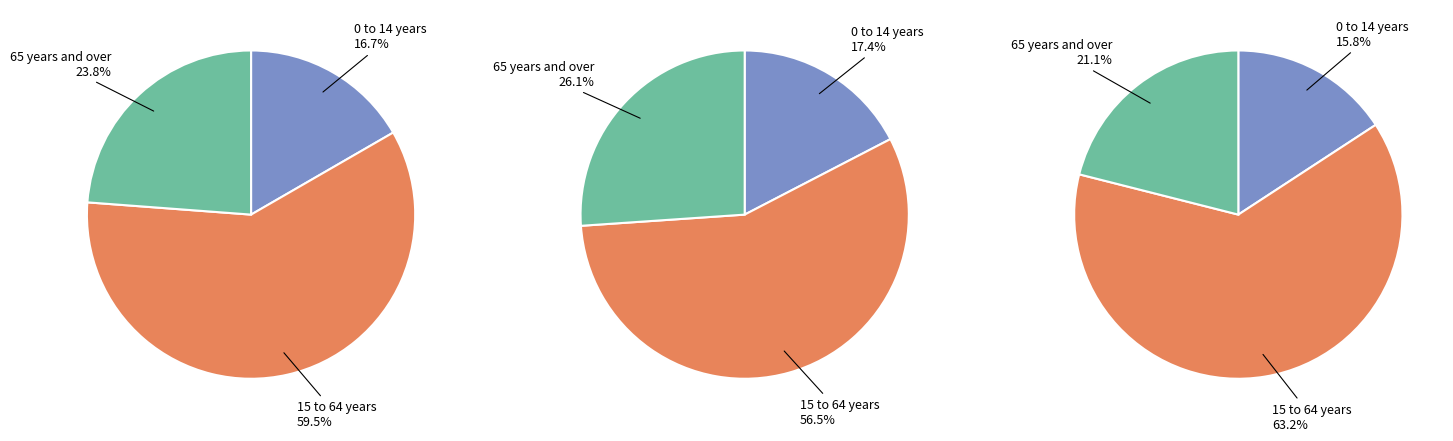

Is 15 to 64 years the majority of the pie?

Yes